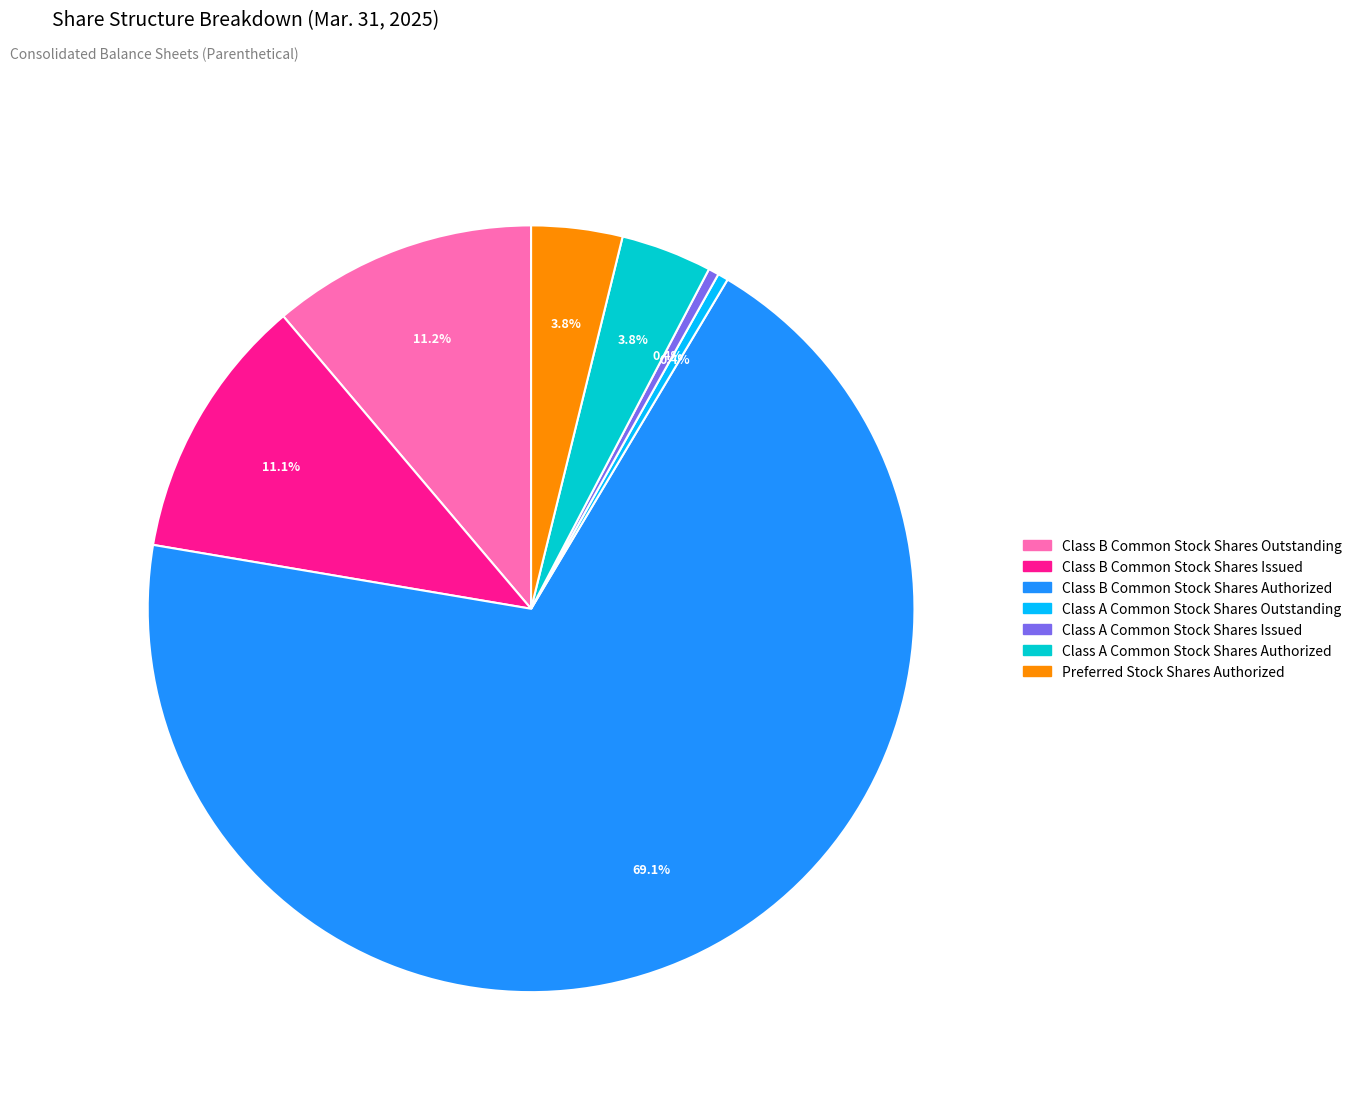

Which category has the biggest portion of the pie?

Class B Common Stock Shares Authorized